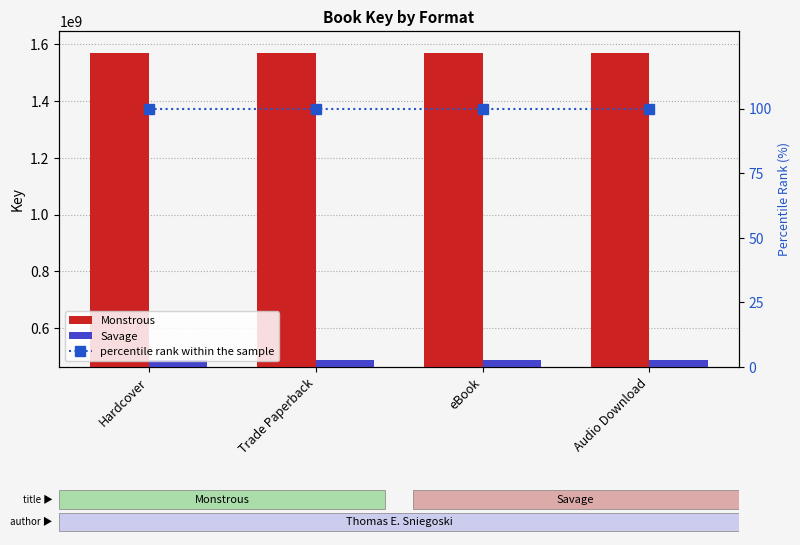

What is the average value of the Savage series?

486921731